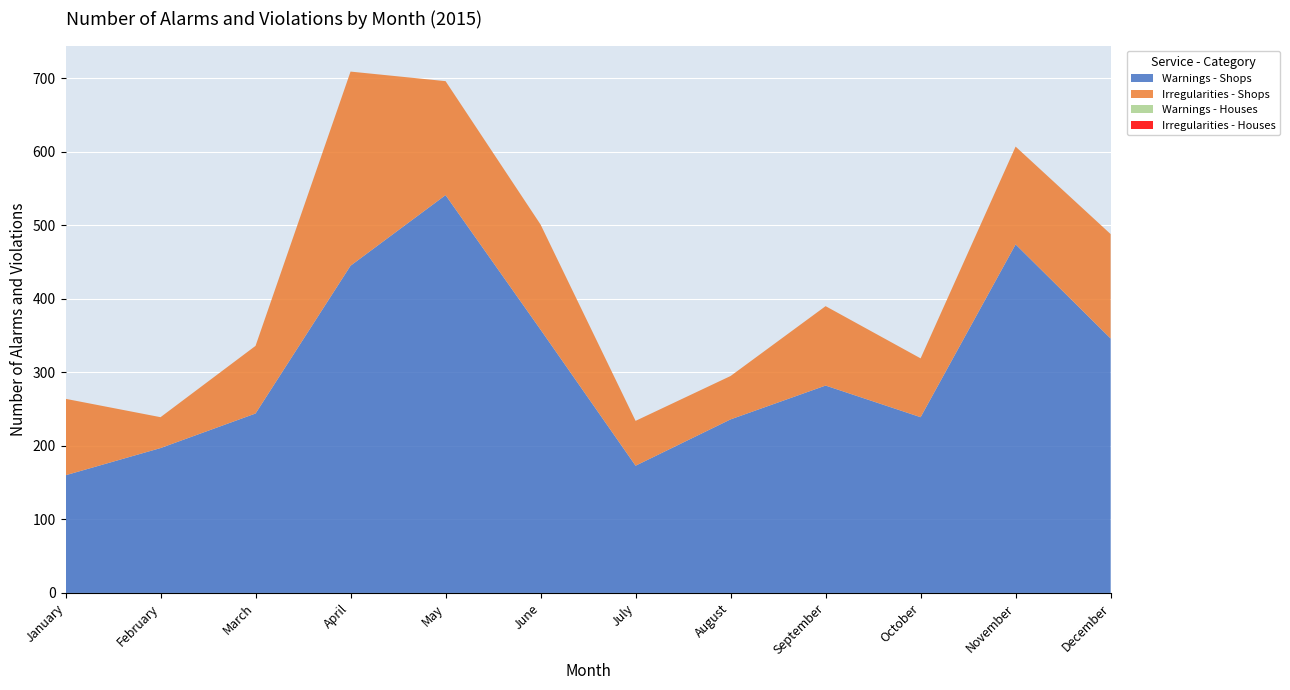

Reading left to right, extract all data points from this chart.

Warnings - Shops: January=160	February=197	March=244	April=445	May=541	June=358	July=173	August=236	September=282	October=239	November=474	December=346
Irregularities - Shops: January=104	February=42	March=92	April=264	May=155	June=143	July=61	August=59	September=108	October=80	November=133	December=142
Warnings - Houses: January=0	February=0	March=0	April=0	May=0	June=0	July=0	August=0	September=0	October=0	November=0	December=0
Irregularities - Houses: January=0	February=0	March=0	April=0	May=0	June=0	July=0	August=0	September=0	October=0	November=0	December=0